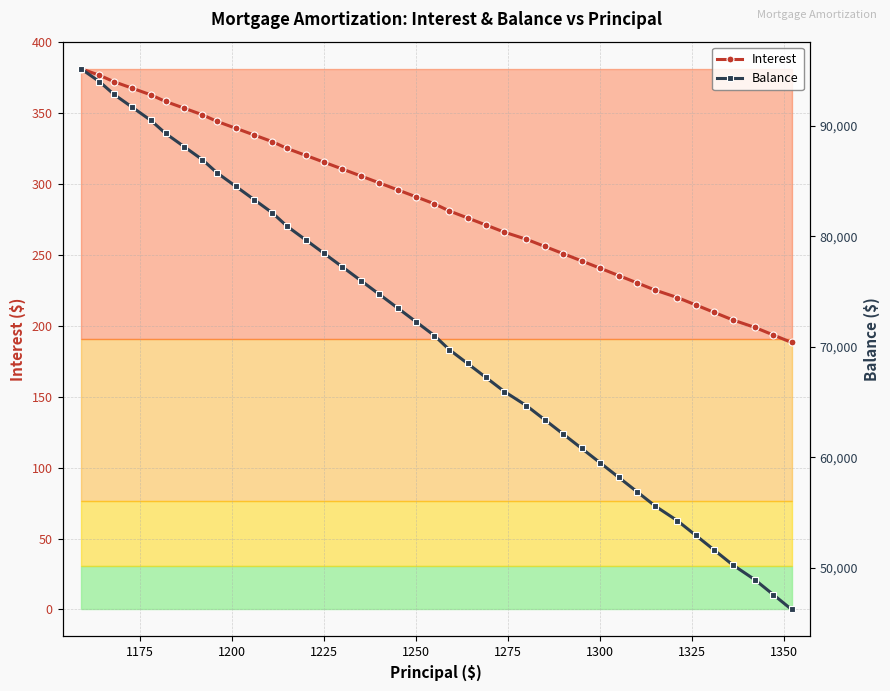

Is the value of Interest at 39 greater than the value of Balance at 1300?

No